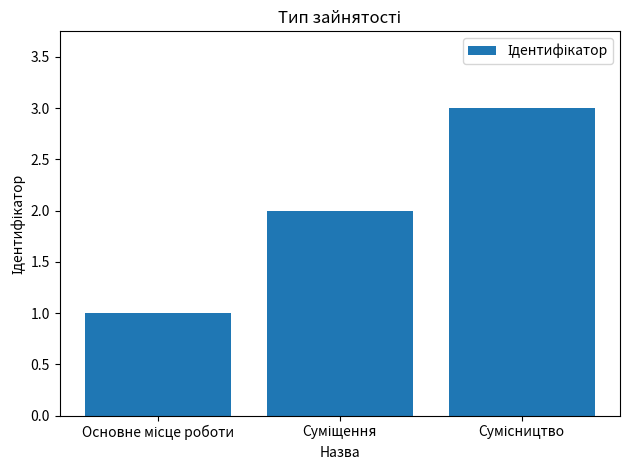

What is the sum of all values?

6